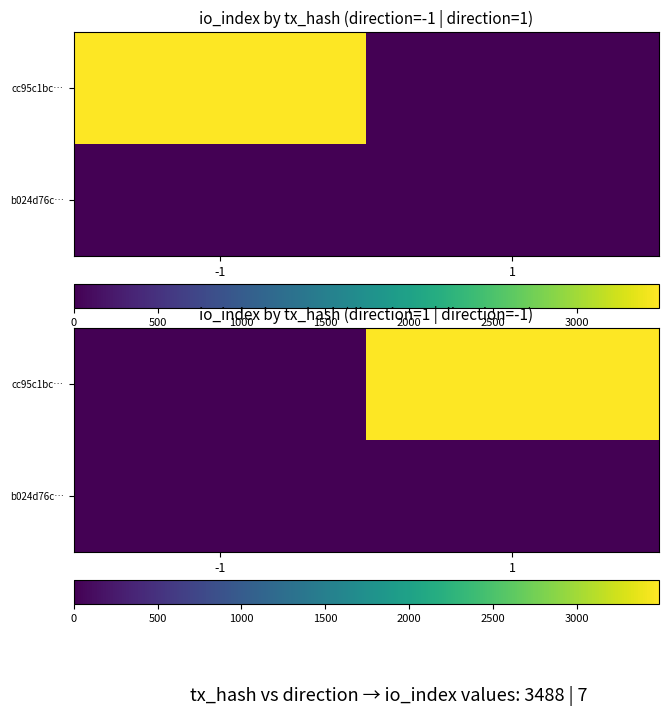

Is it true that cc95c1bc… equals 3488 at 1?

True